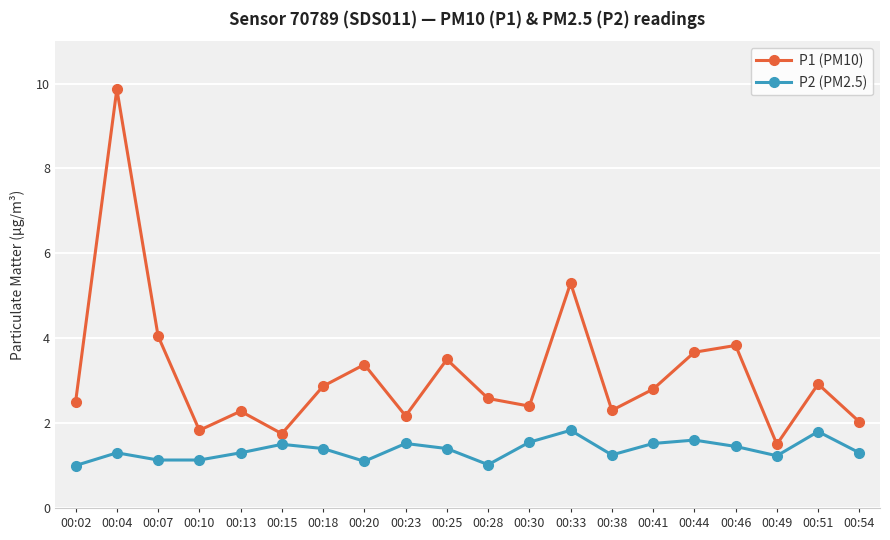

How many series are shown in this chart?

2